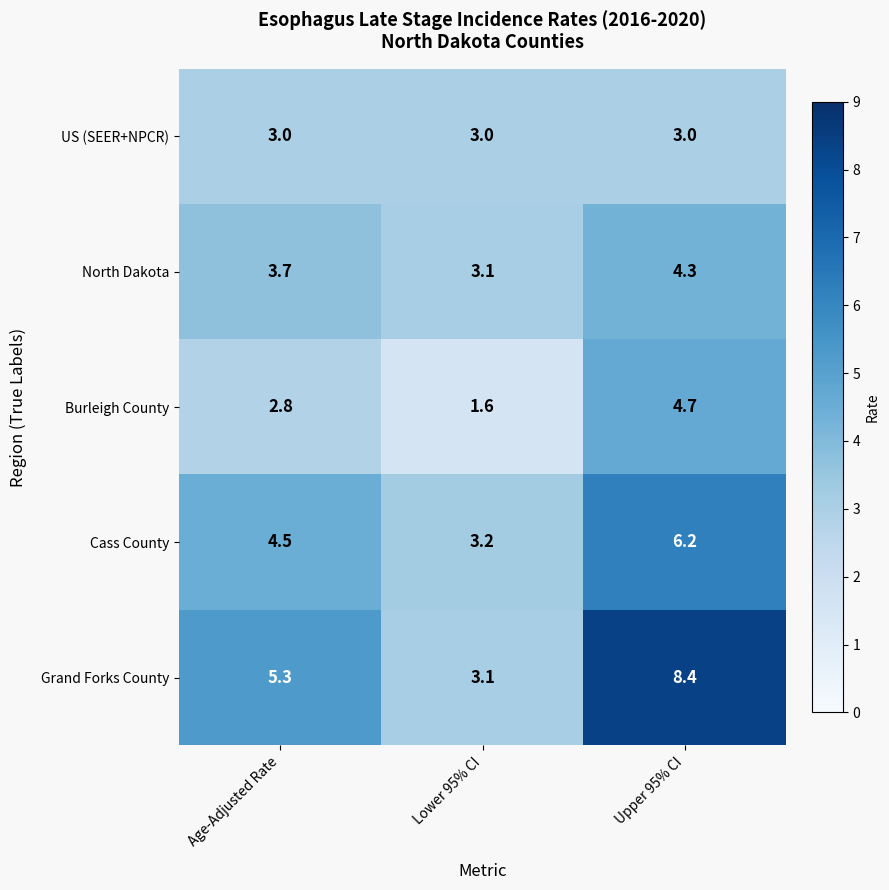

What is the difference between the second highest and minimum values in the Burleigh County series?

1.2